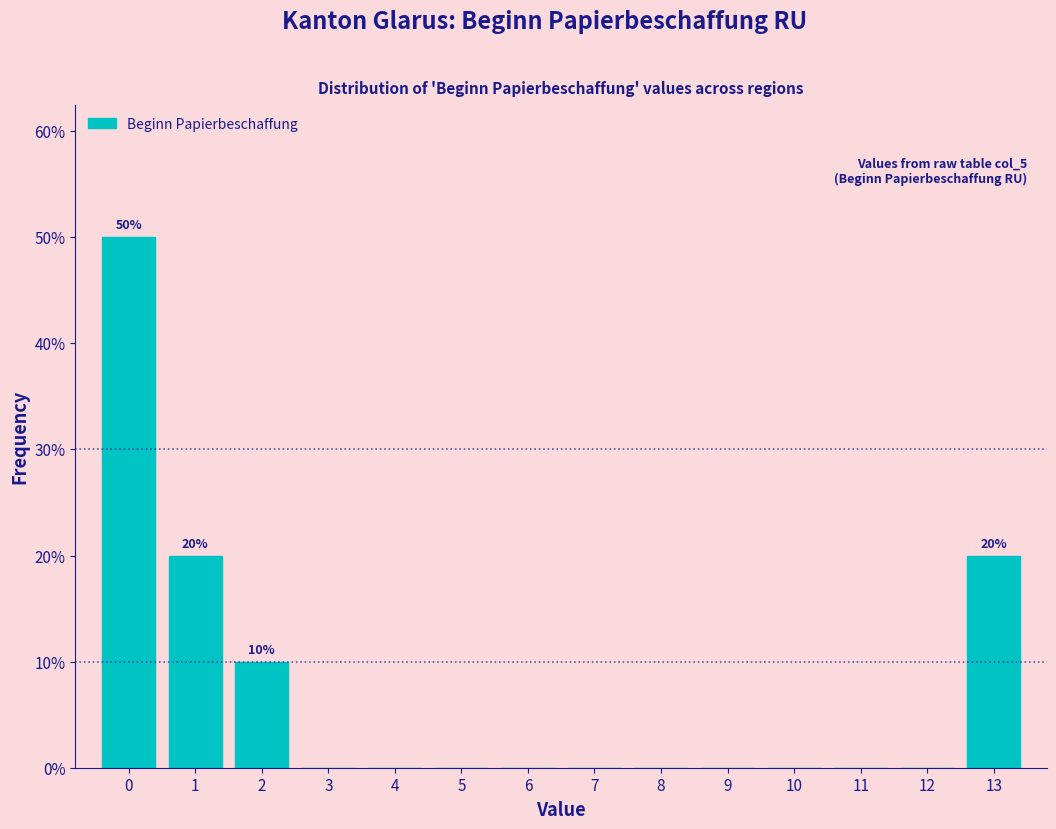

Over which range of the x-axis is the bar tallest?

-0.5 to 0.5